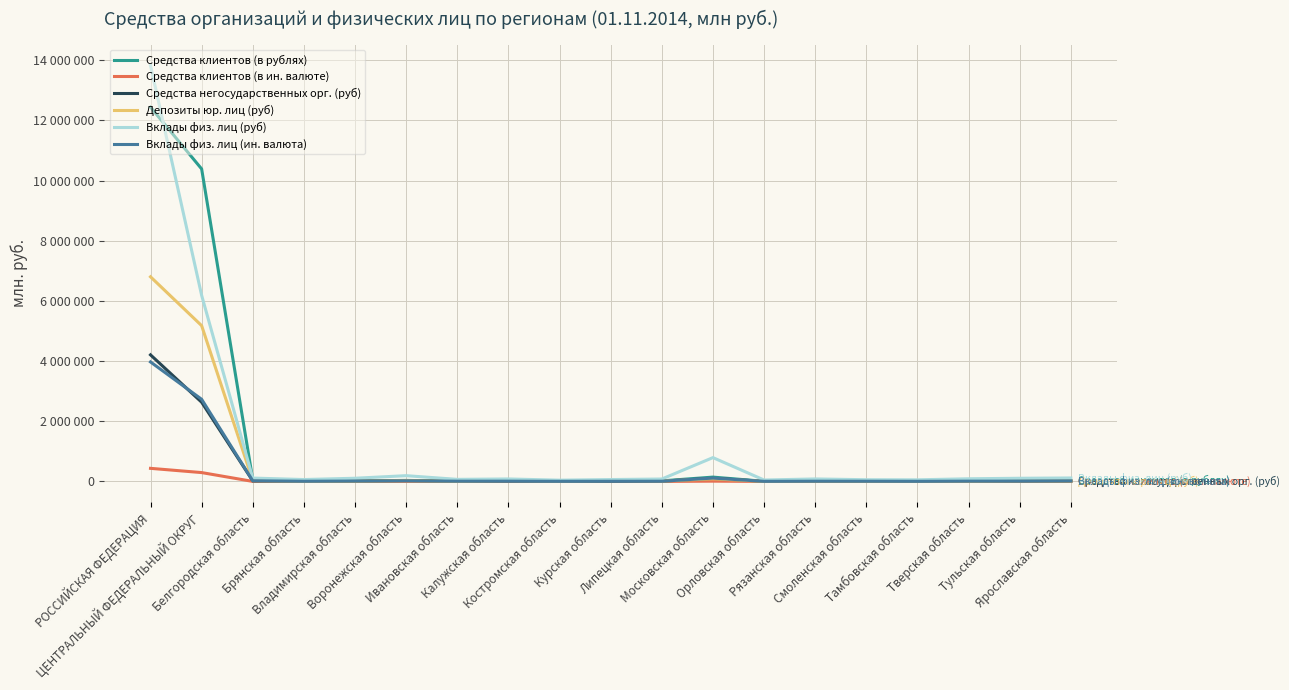

Does the chart display data point markers on the line(s)?

No